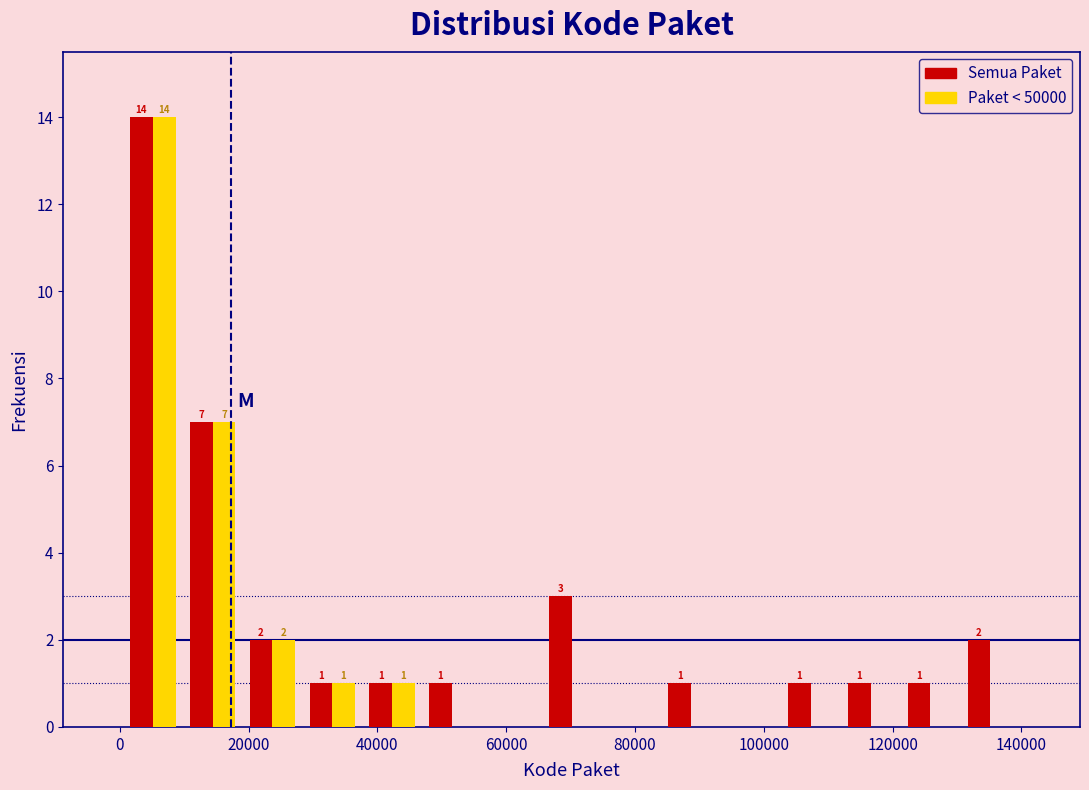

In the Semua Paket series, which range on the x-axis has the tallest bar?

0 to 10000